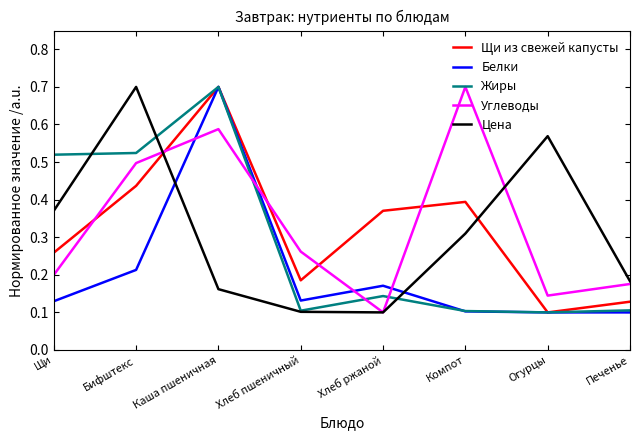

Is it true that Углеводы equals 0.9 at Компот?

False